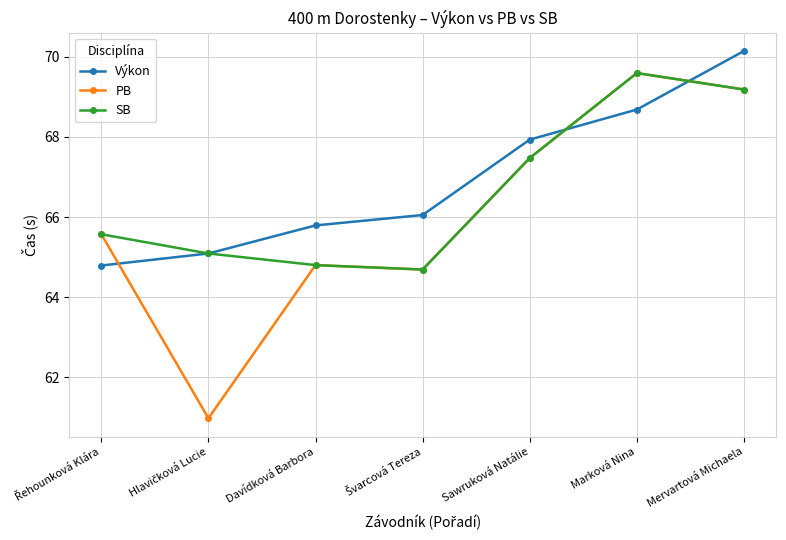

What is the greatest value displayed?

70.1